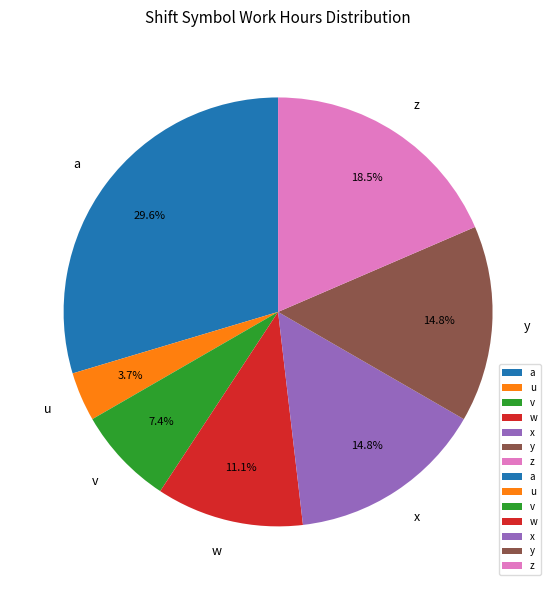

How many segments does this pie chart have?

7